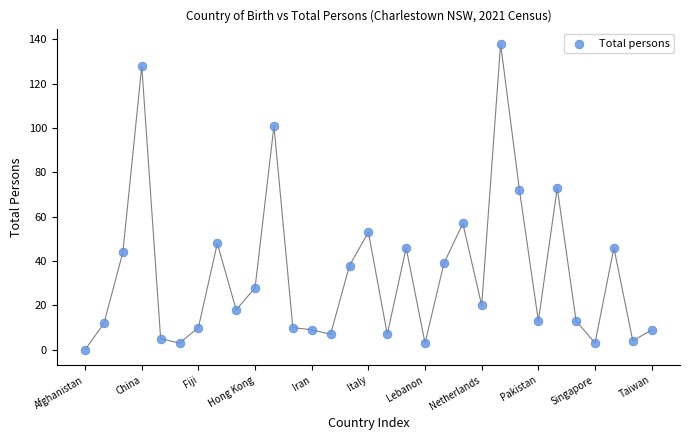

What is the range of Y values (max minus min)?

138